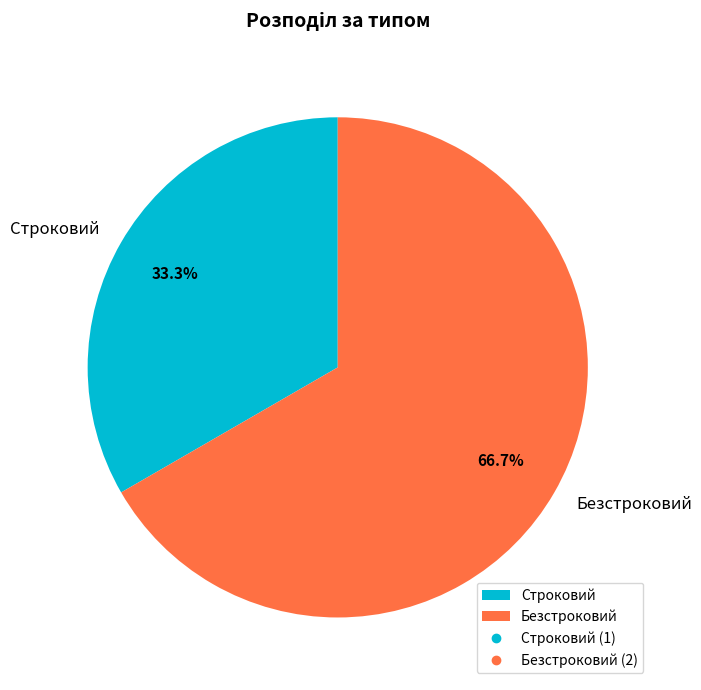

Rank the categories by value from lowest to highest.

Строковий, Безстроковий